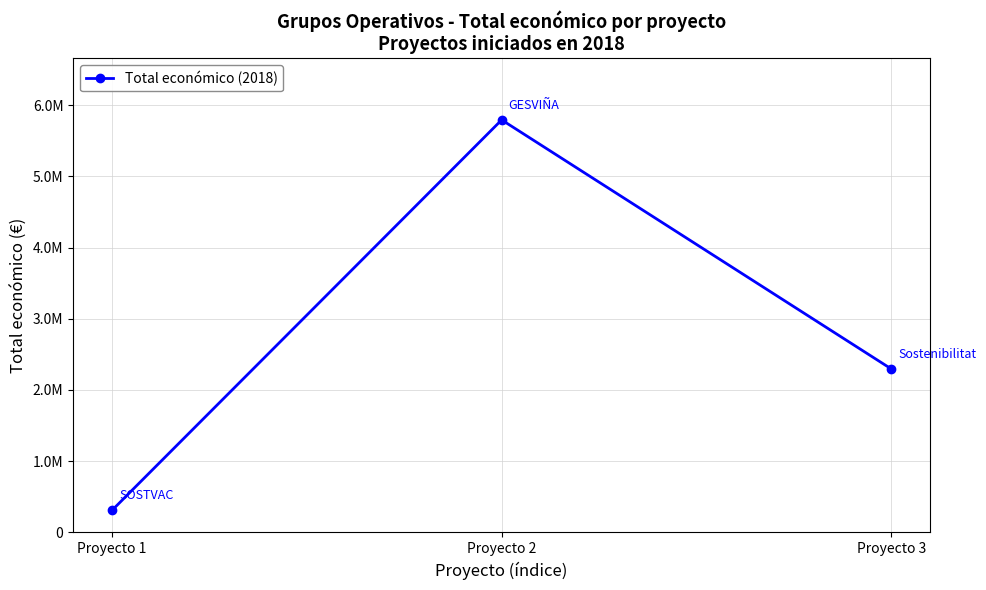

What is the value of the 3rd point from the left?

2296067